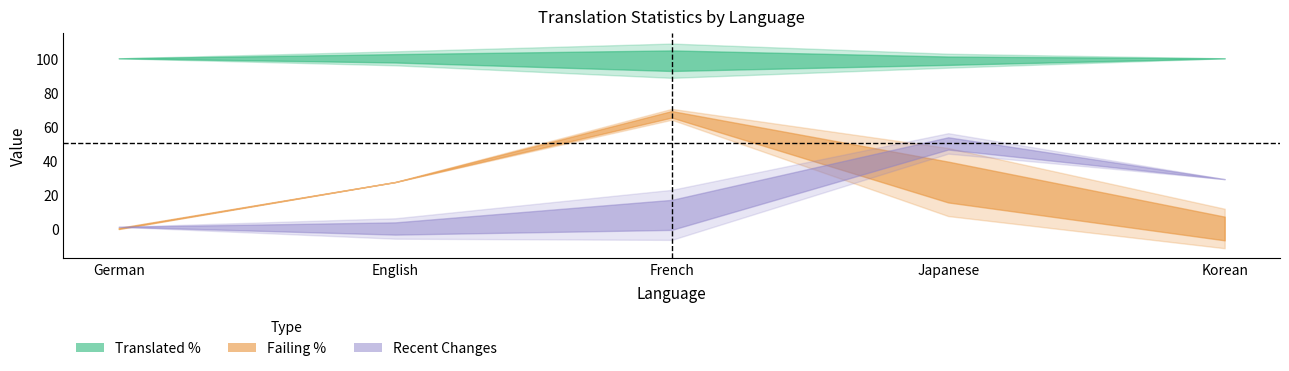

At how many categories does at least one series exceed 24?

5